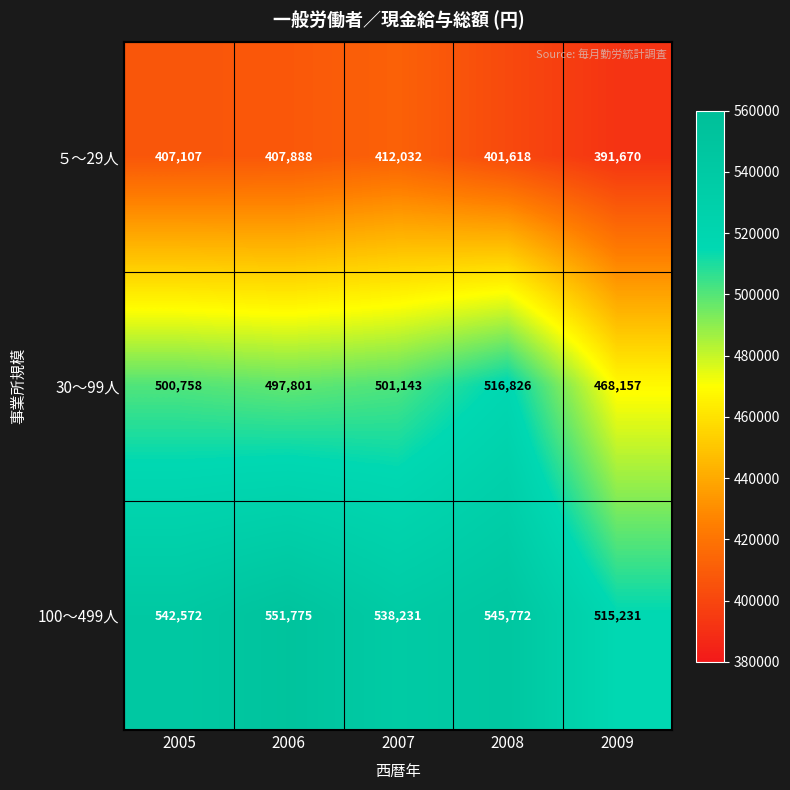

True or false: ５～29人 has a value of 391670 at 2009.

True